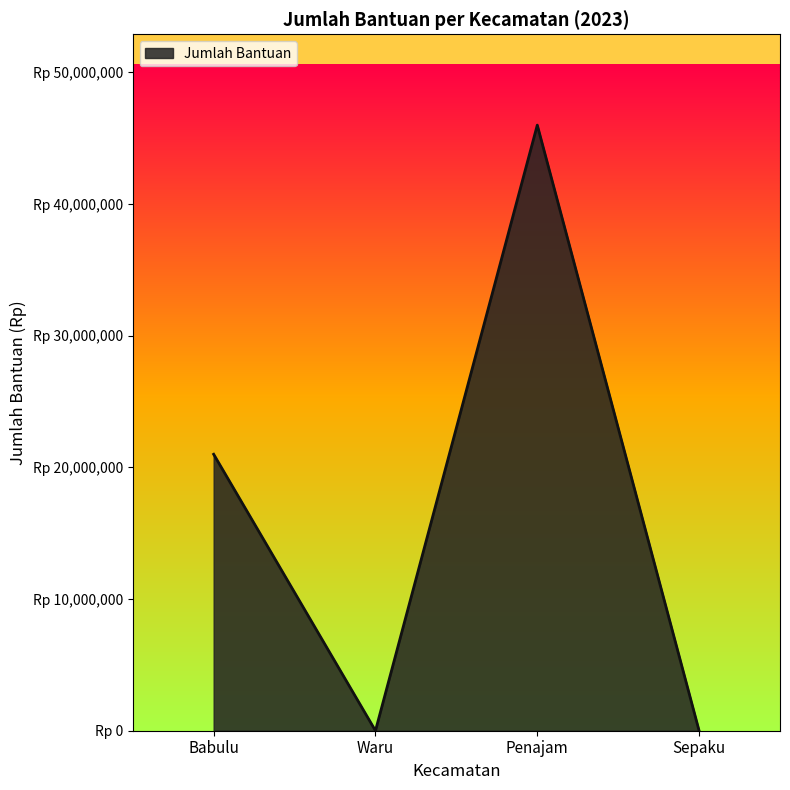

What is the label of the 2nd point from the left?

Waru